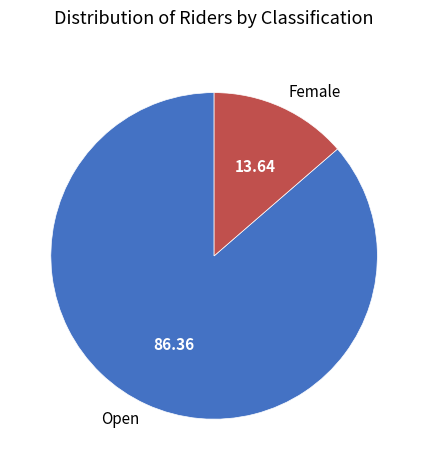

Is it true that Female is 23% of the pie?

False